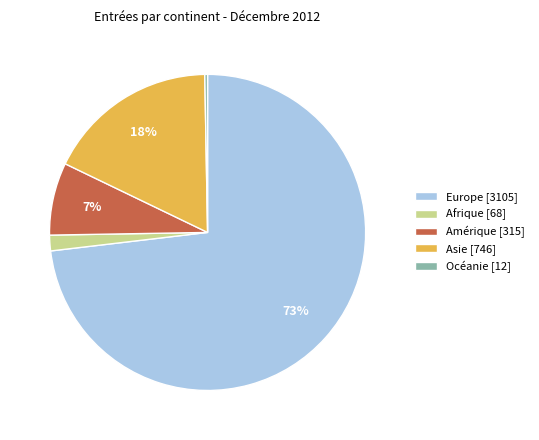

Does any single category account for the majority?

Yes